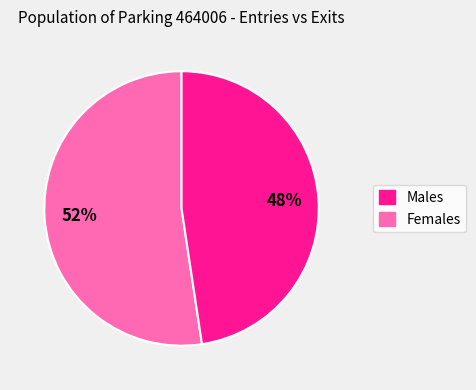

Does any single category account for the majority?

Yes